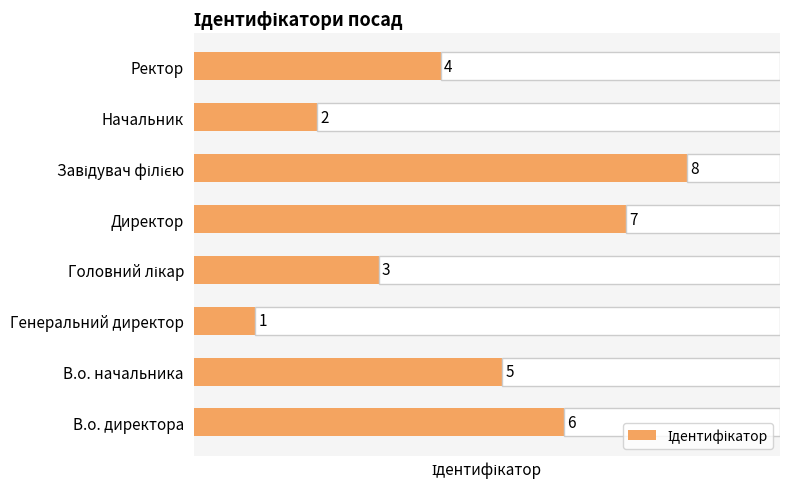

What is the value of the 1st bar from the left?

6